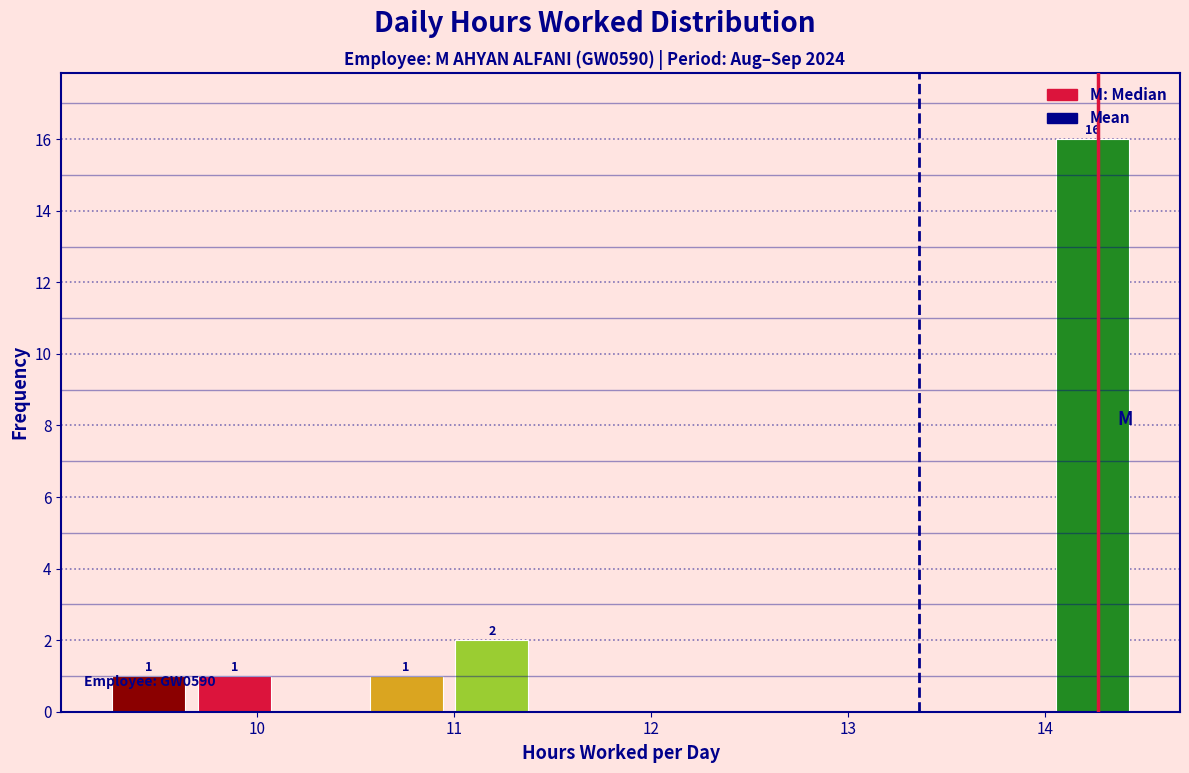

Over which range of the x-axis is the bar tallest?

14.0 to 14.5